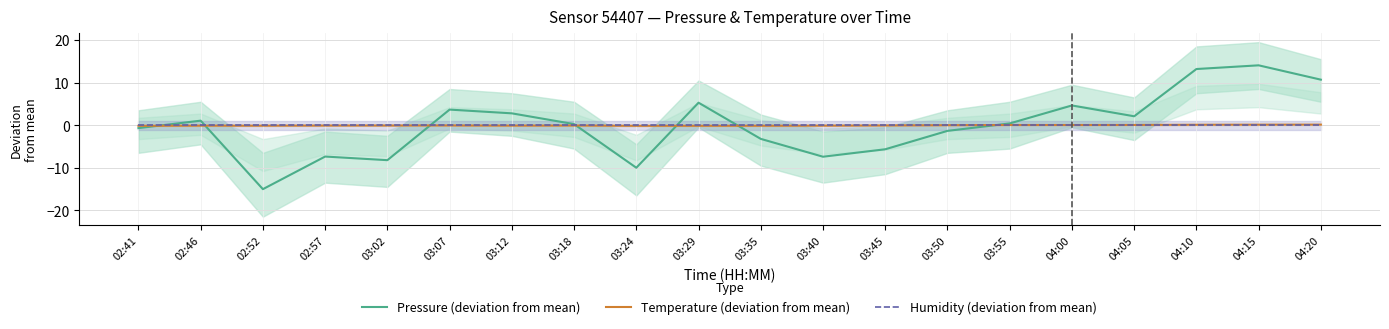

At 02:46, list the series in order from smallest to largest.

Temperature (deviation from mean), Humidity (deviation from mean), Pressure (deviation from mean)